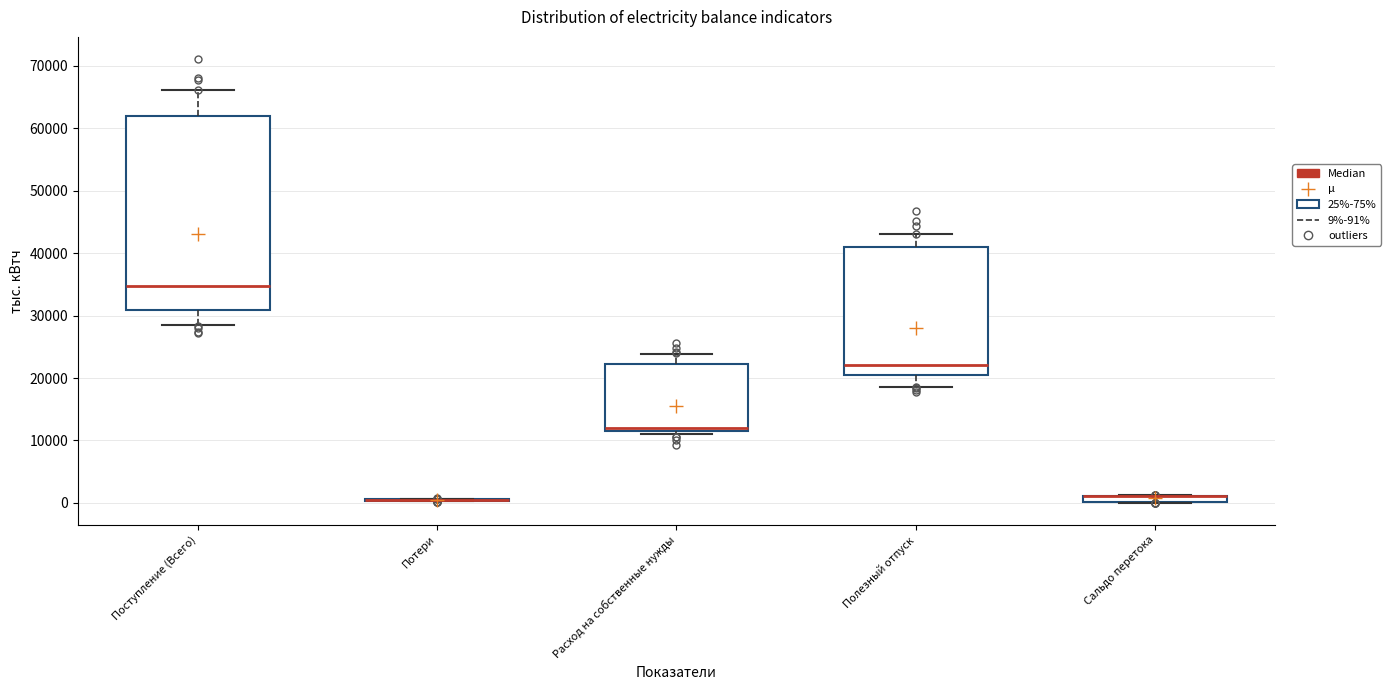

Where is the lower edge of the box for Сальдо перетока on the y-axis? The values are not printed on the chart, so give them approximately, as read against the axis.

0